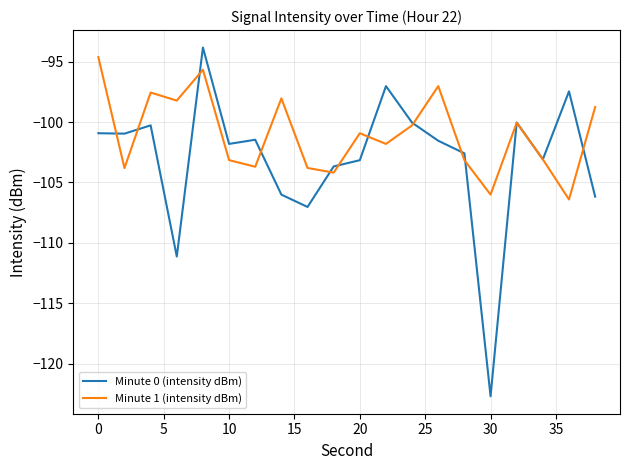

What is the greatest value displayed?

-93.8